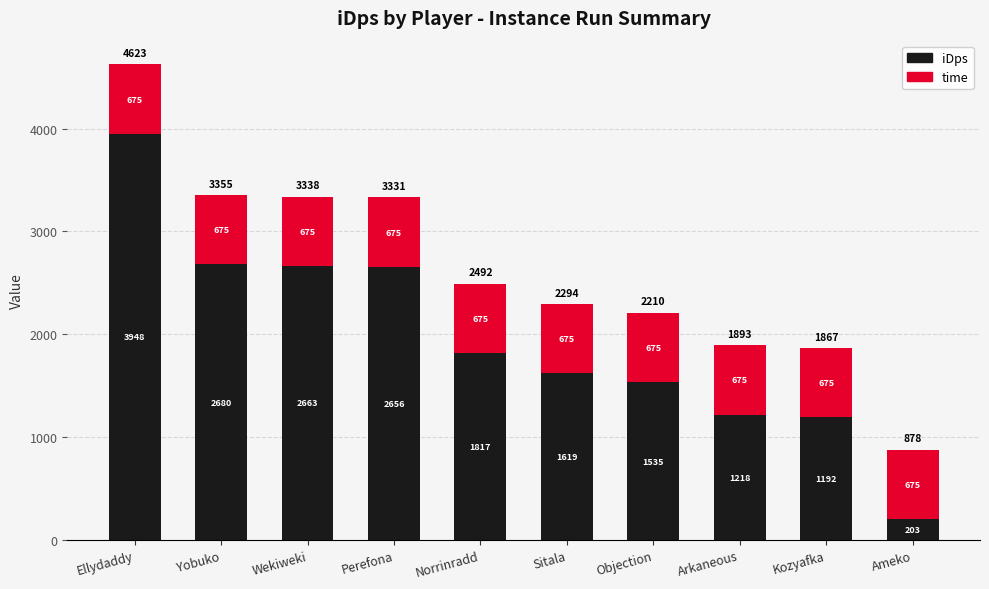

What is the average value of the iDps series?

1953.1